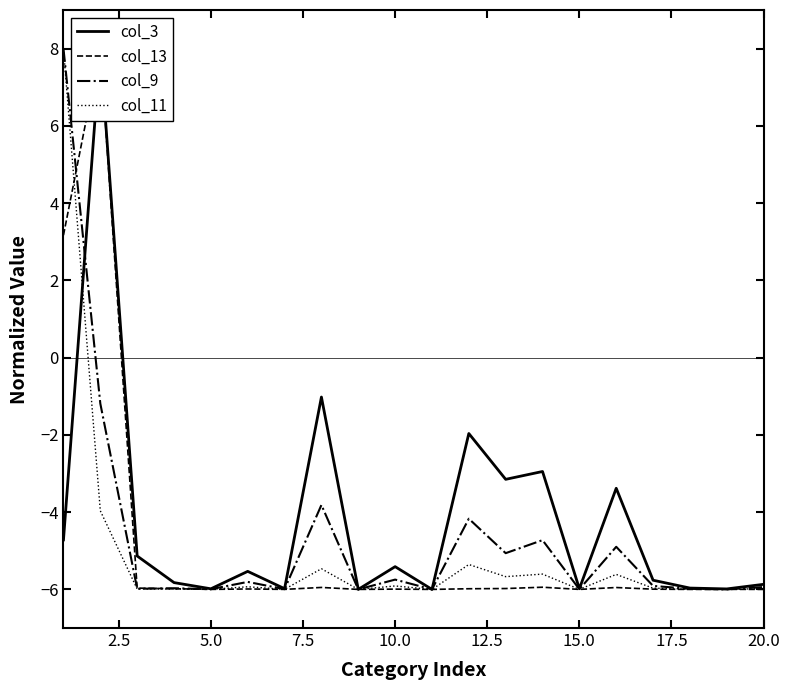

What is the lowest value of the col_11 series?

-6.0